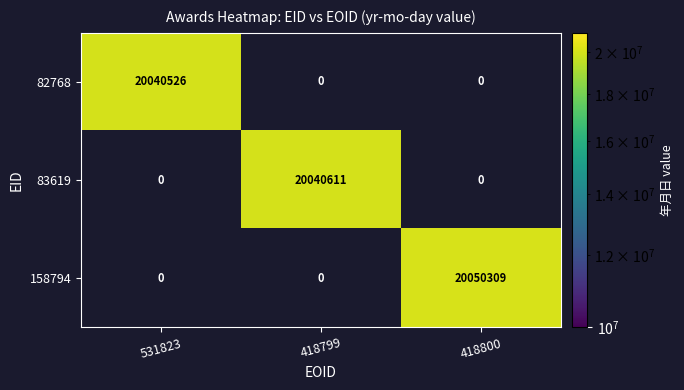

At which category is the sum across all series the highest?

418800